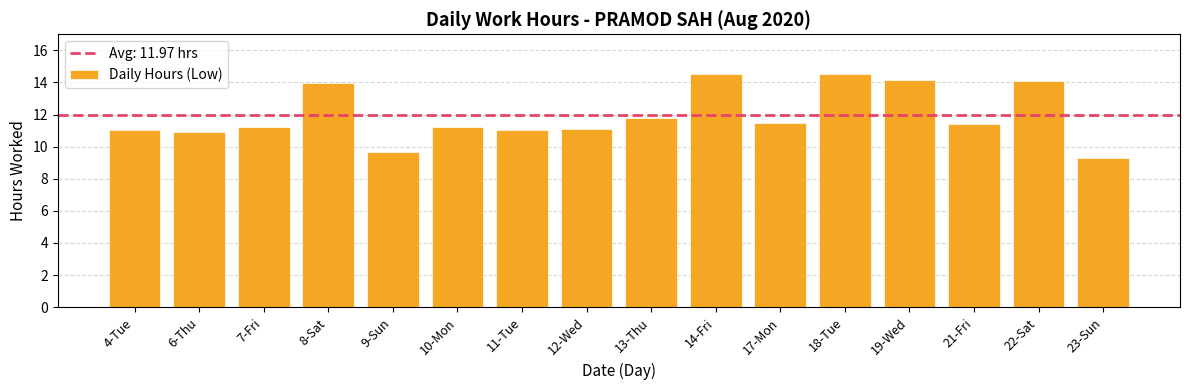

Does the chart contain stacked bars?

No